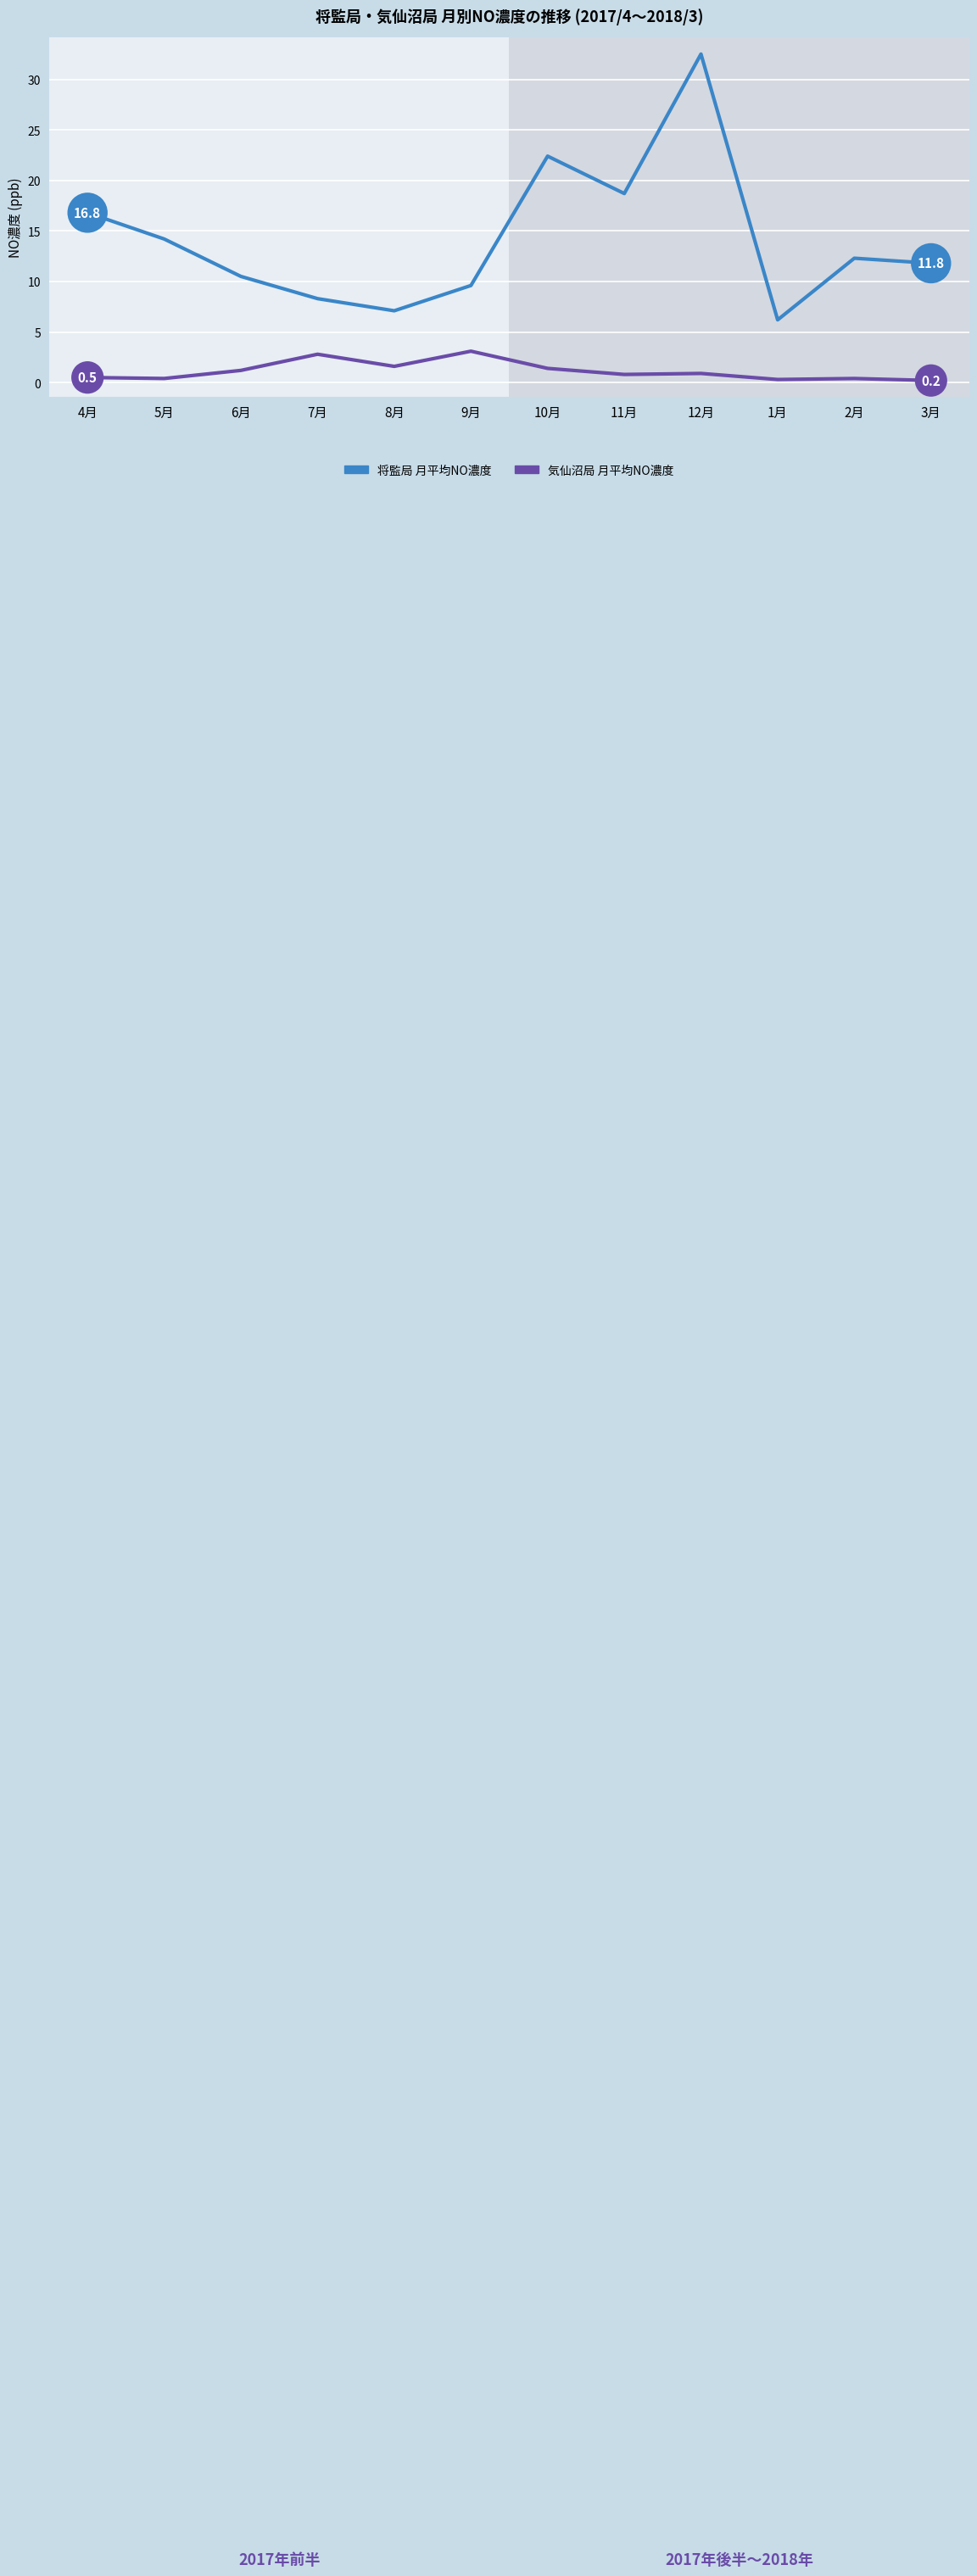

At which category does the chart reach its peak across all series?

12月